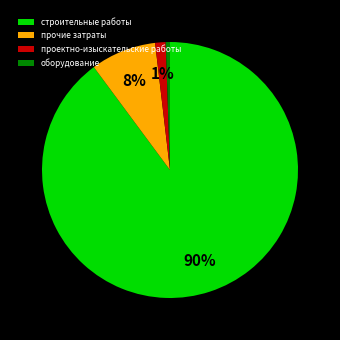

Does оборудование account for over 50% of the chart?

No